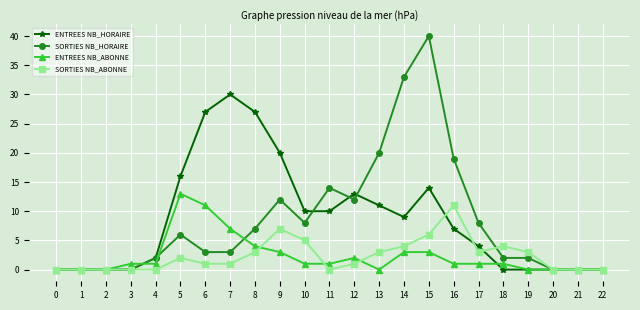

At which category is the sum across all series the highest?

15